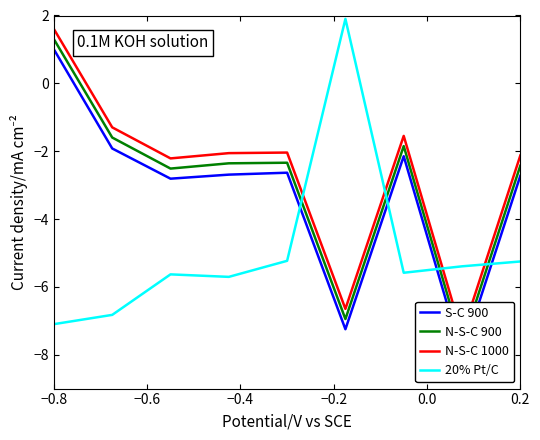

What is the highest value of the 20% Pt/C series?

1.9